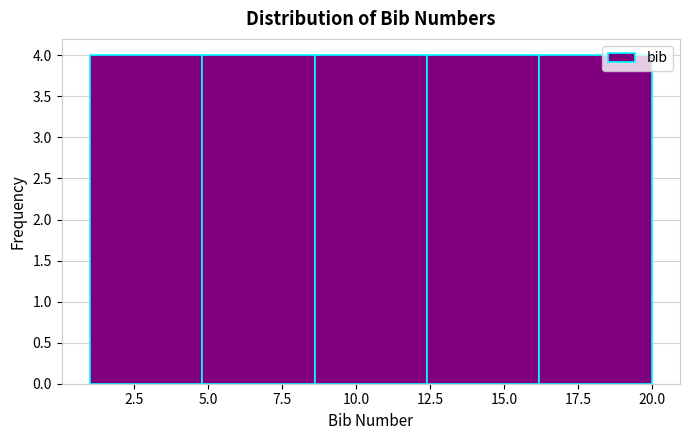

Reading left to right, list every bar in this chart as the range it spans on the x-axis followed by its height. Neither the bar edges nor the heights are printed on the chart, so give them approximately, as read against the axes.

1.0 to 4.8: 4
4.8 to 8.6: 4
8.6 to 12.4: 4
12.4 to 16.2: 4
16.2 to 20.0: 4